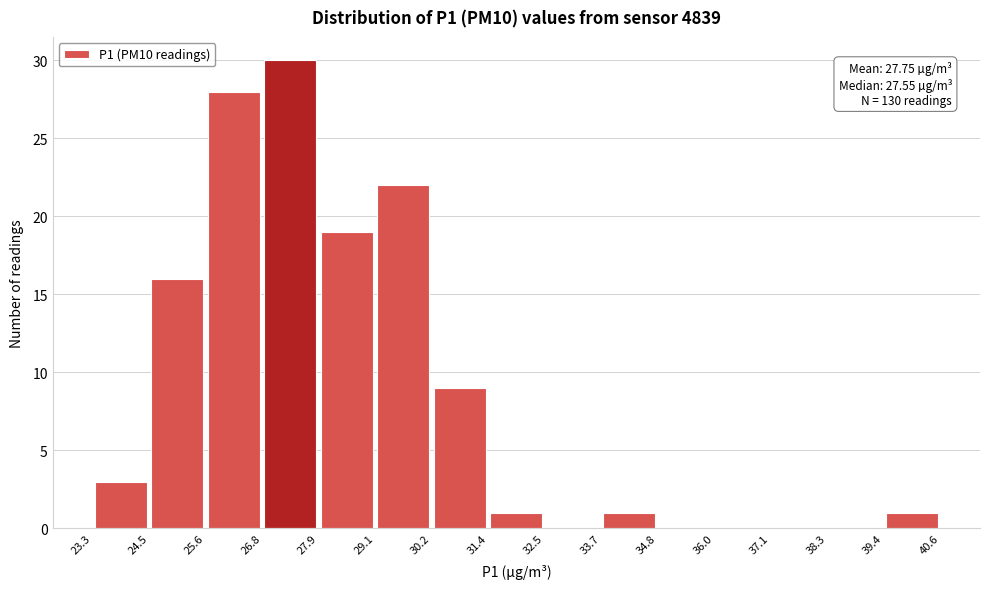

Over which range of the x-axis is the bar tallest?

26.8 to 27.9